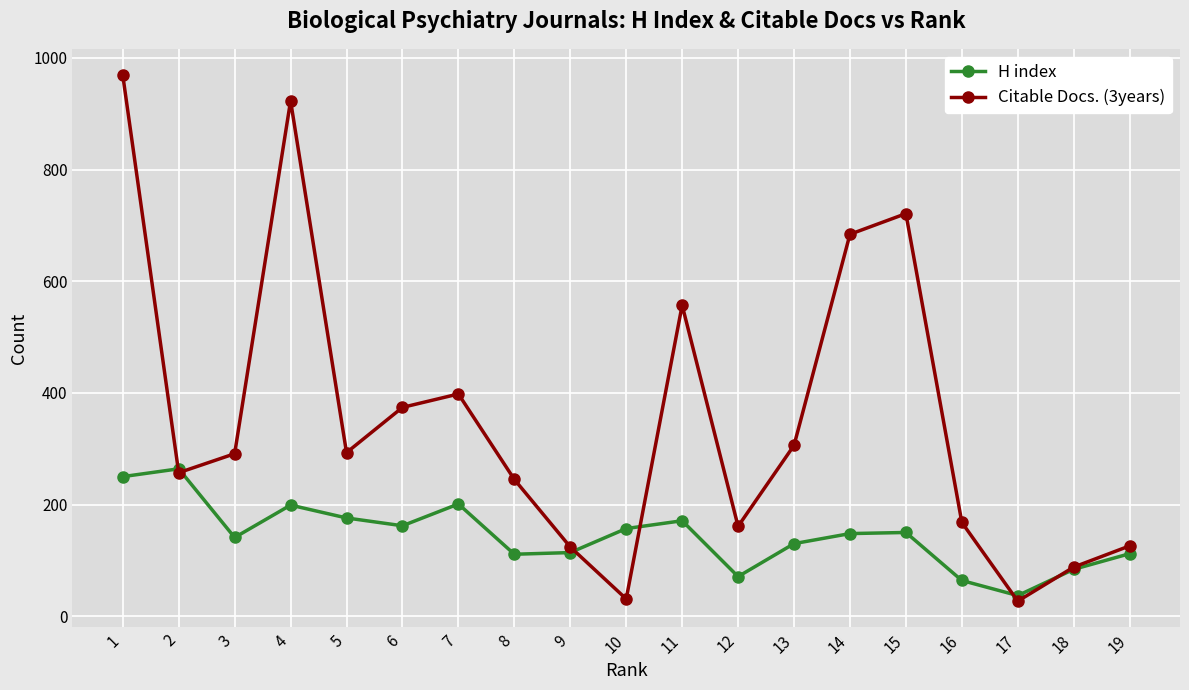

Where is the first local minimum for Citable Docs. (3years)?

2